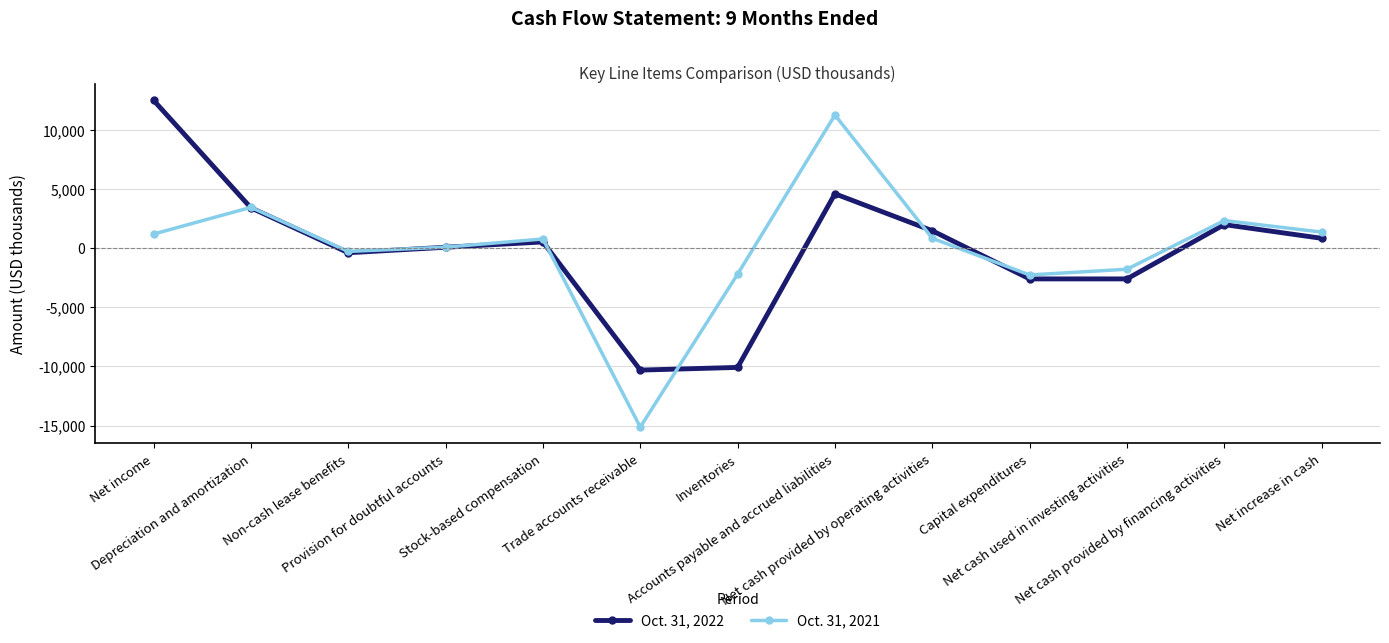

Rank the series by their average value, from highest to lowest.

Oct. 31, 2021, Oct. 31, 2022